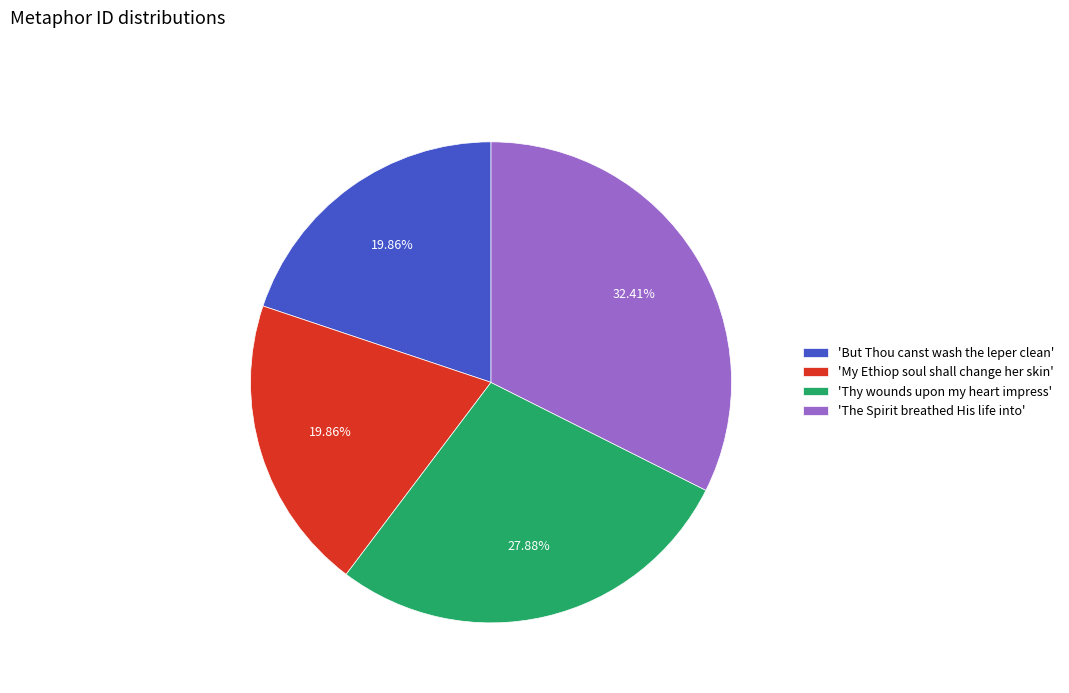

Do 'My Ethiop soul shall change her skin' and 'The Spirit breathed His life into' together represent more than half of the pie?

Yes